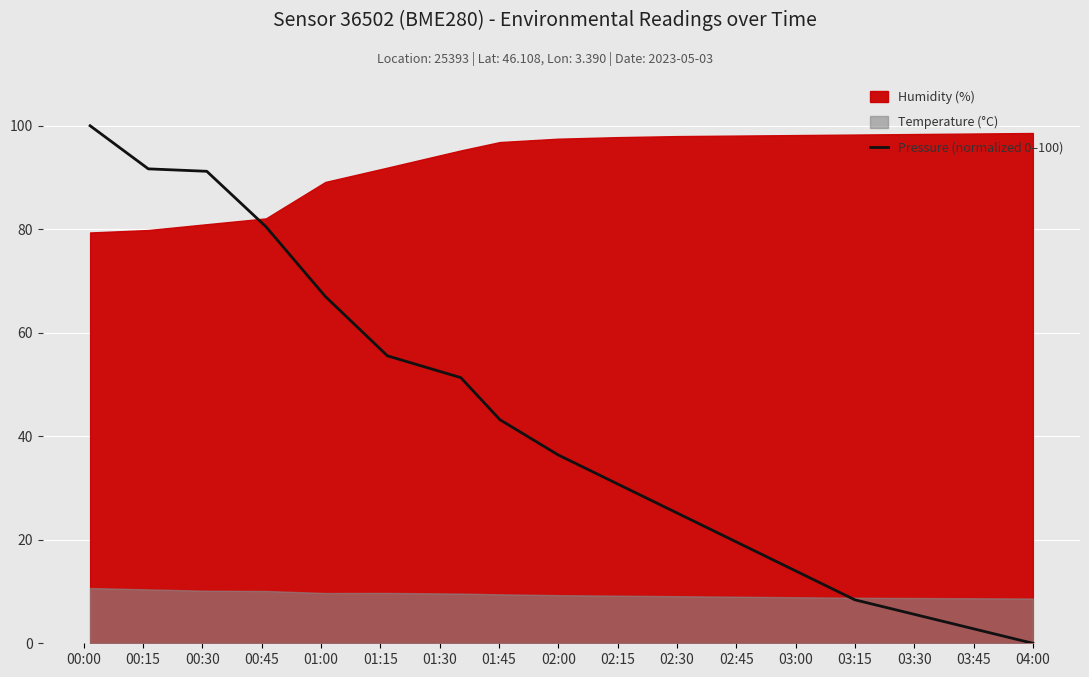

The value of Pressure (normalized 0–100) at 04:00 is -59.2. True or false?

False